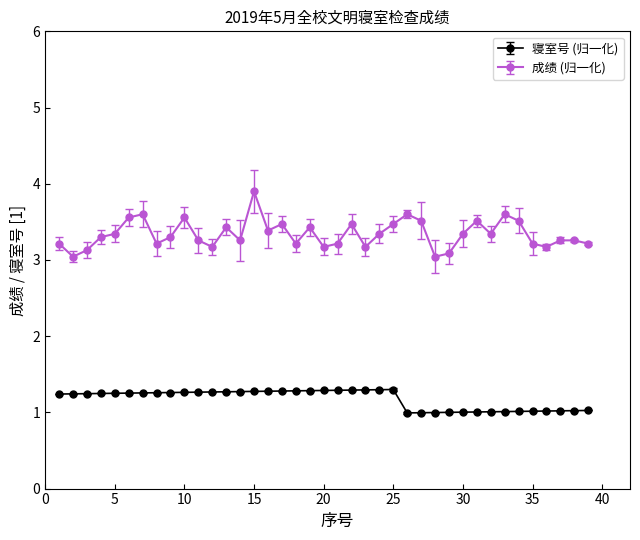

What is the maximum value shown in the chart?

3.9